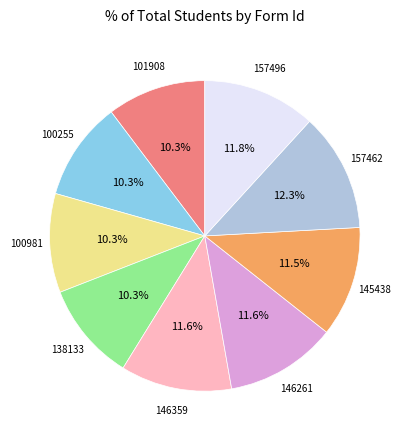

How many slices are in this pie chart?

9